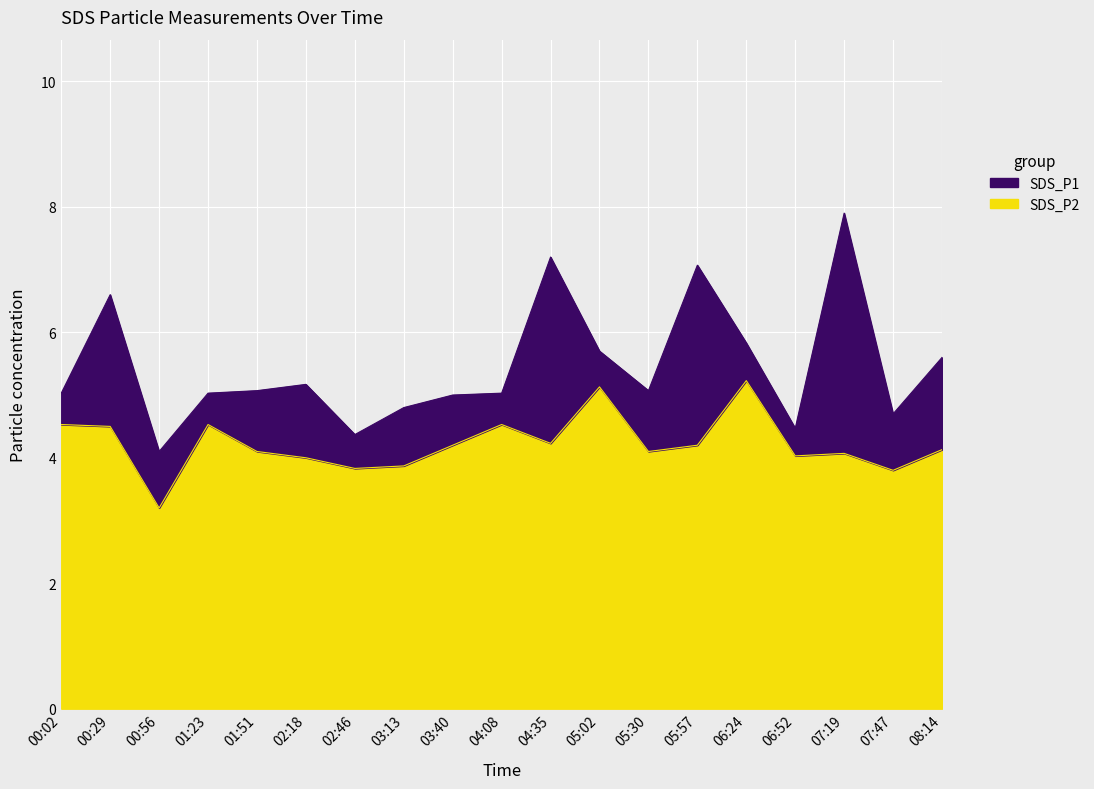

True or false: SDS_P1 and SDS_P2 intersect in this chart.

False